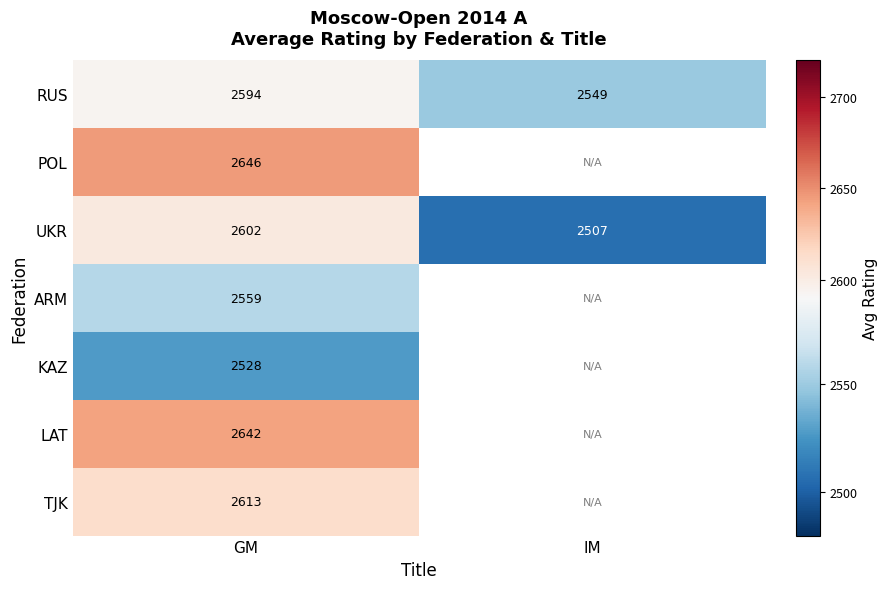

How many categories are shown in the chart?

2